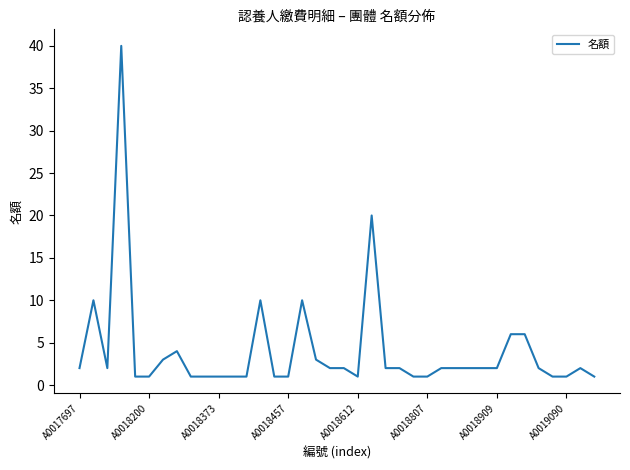

Reading left to right, what are all the values shown in this chart?

2	10	2	40	1	1	3	4	1	1	1	1	1	10	1	1	10	3	2	2	1	20	2	2	1	1	2	2	2	2	2	6	6	2	1	1	2	1